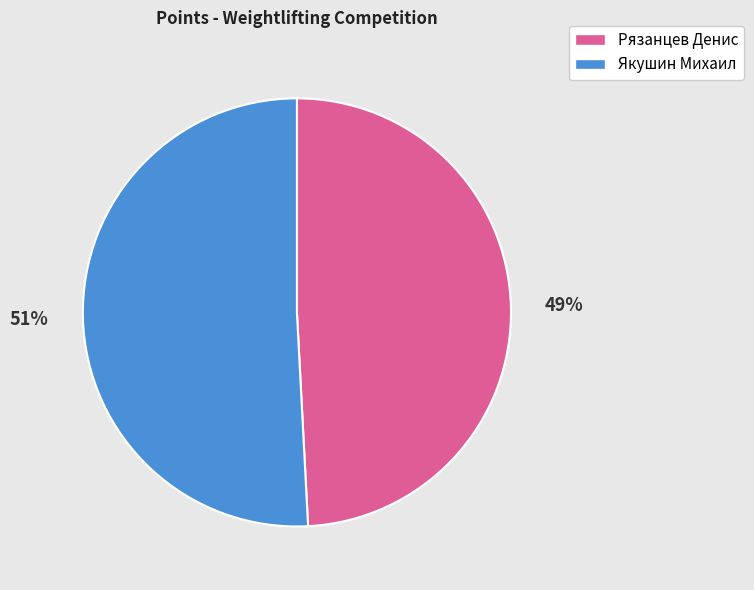

Which slice is the largest?

Якушин Михаил